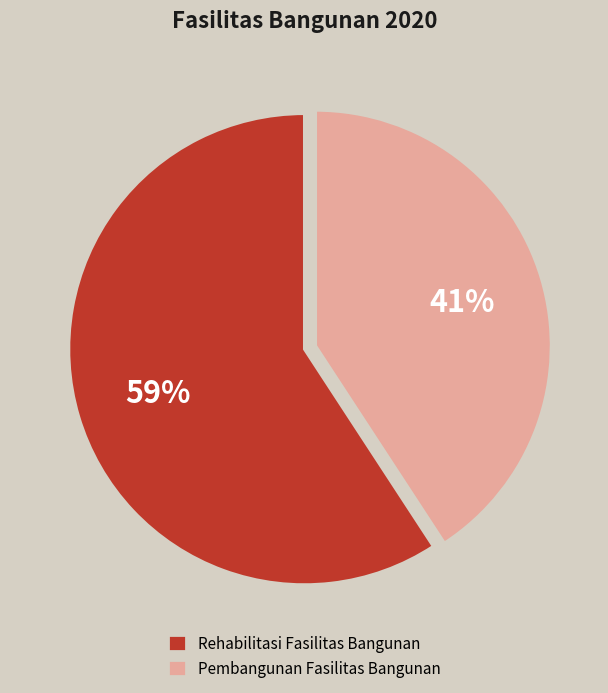

Is it true that Pembangunan Fasilitas Bangunan is 28% of the pie?

False